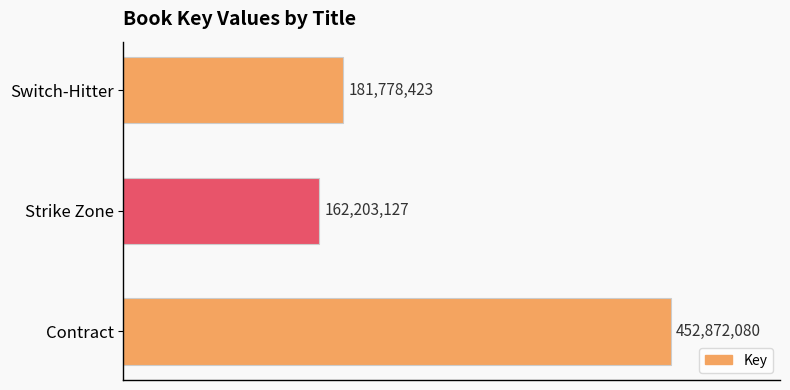

How many bars are there in total?

3